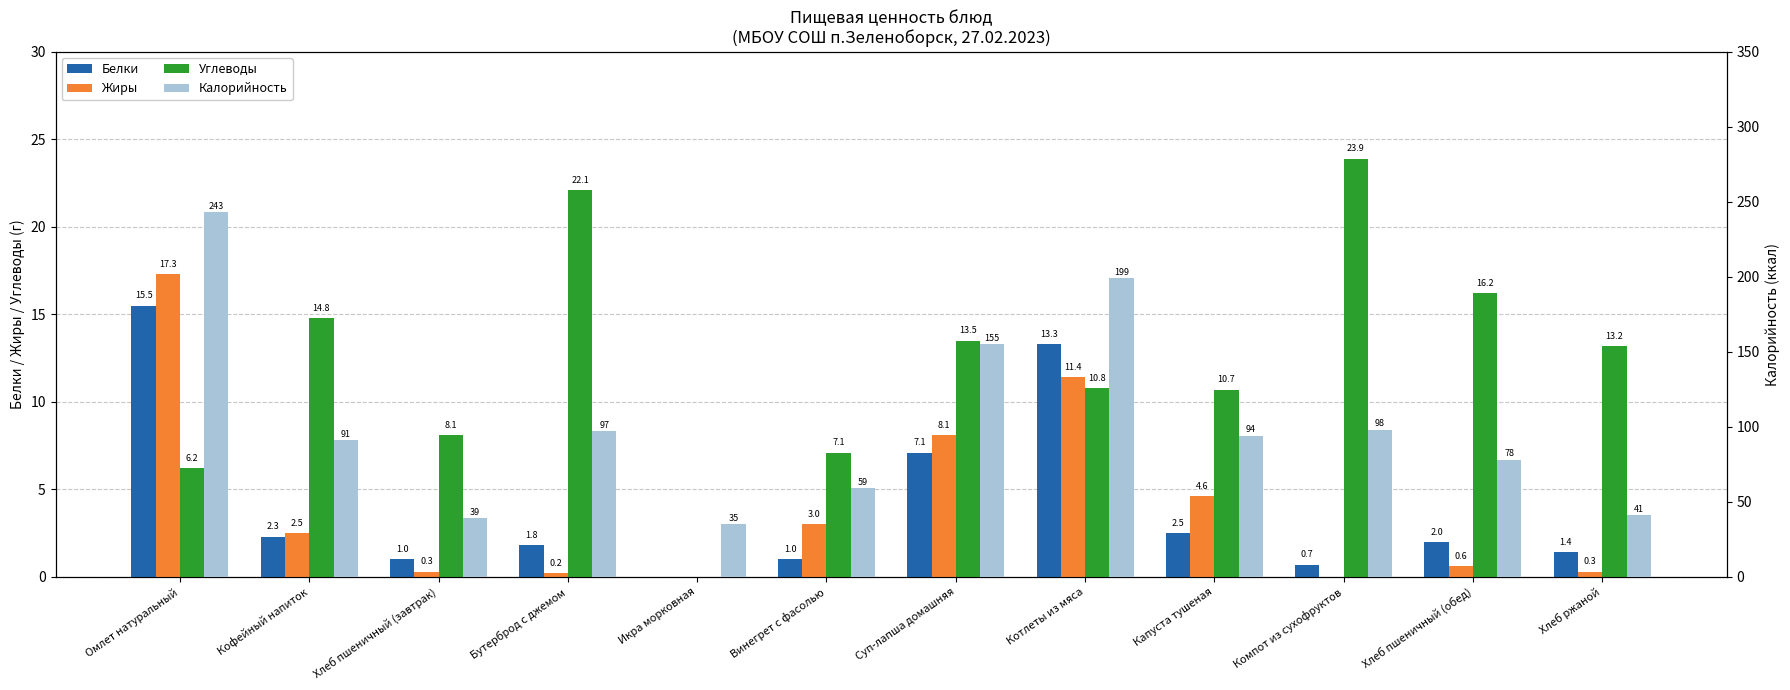

Rank the categories by Калорийность value from lowest to highest.

Икра морковная, Хлеб пшеничный (завтрак), Хлеб ржаной, Винегрет с фасолью, Хлеб пшеничный (обед), Кофейный напиток, Капуста тушеная, Бутерброд с джемом, Компот из сухофруктов, Суп-лапша домашняя, Котлеты из мяса, Омлет натуральный